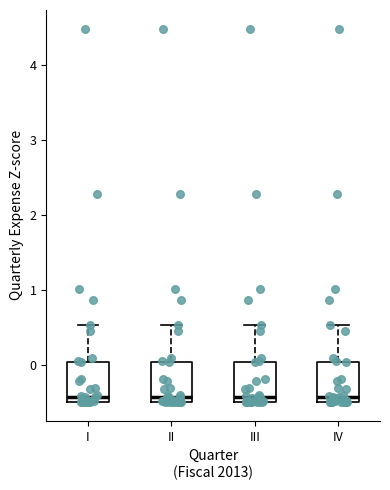

Reading left to right, transcribe this box plot: for each box, give where its median line is, the range the box spans, and where its two whiskers end, as read against the y-axis. The values are not printed on the chart, so give them approximately, as read against the axis.

I: median -0.4, box -0.5 to 0.0, whiskers -0.5 to 0.5
II: median -0.4, box -0.5 to 0.0, whiskers -0.5 to 0.5
III: median -0.4, box -0.5 to 0.0, whiskers -0.5 to 0.5
IV: median -0.4, box -0.5 to 0.0, whiskers -0.5 to 0.5